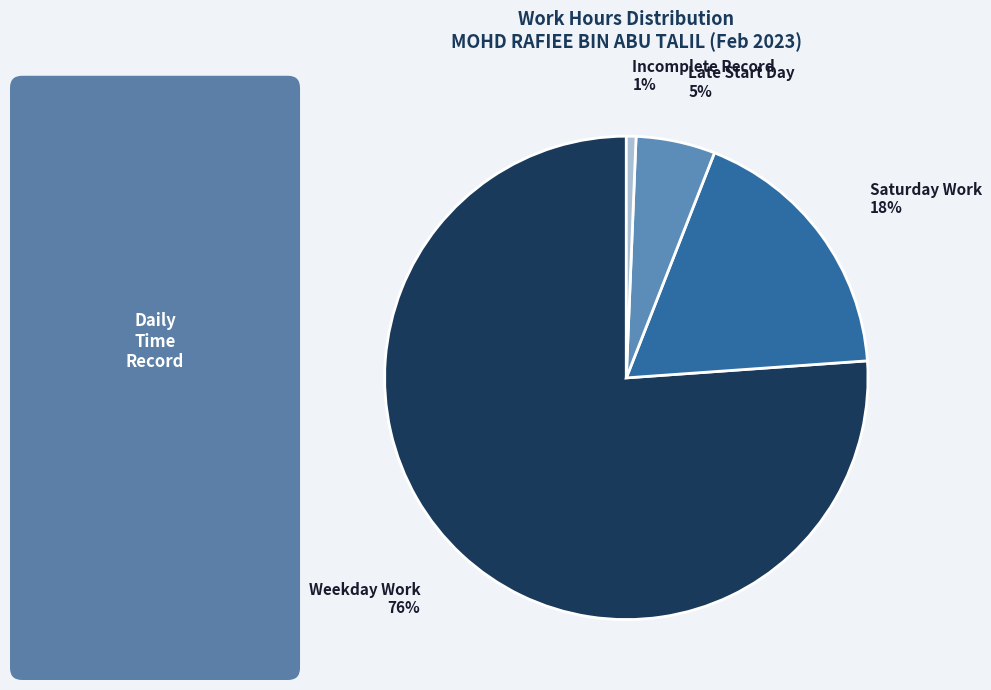

To the nearest percent, what is the difference between the largest and smallest slice percentages?

75%